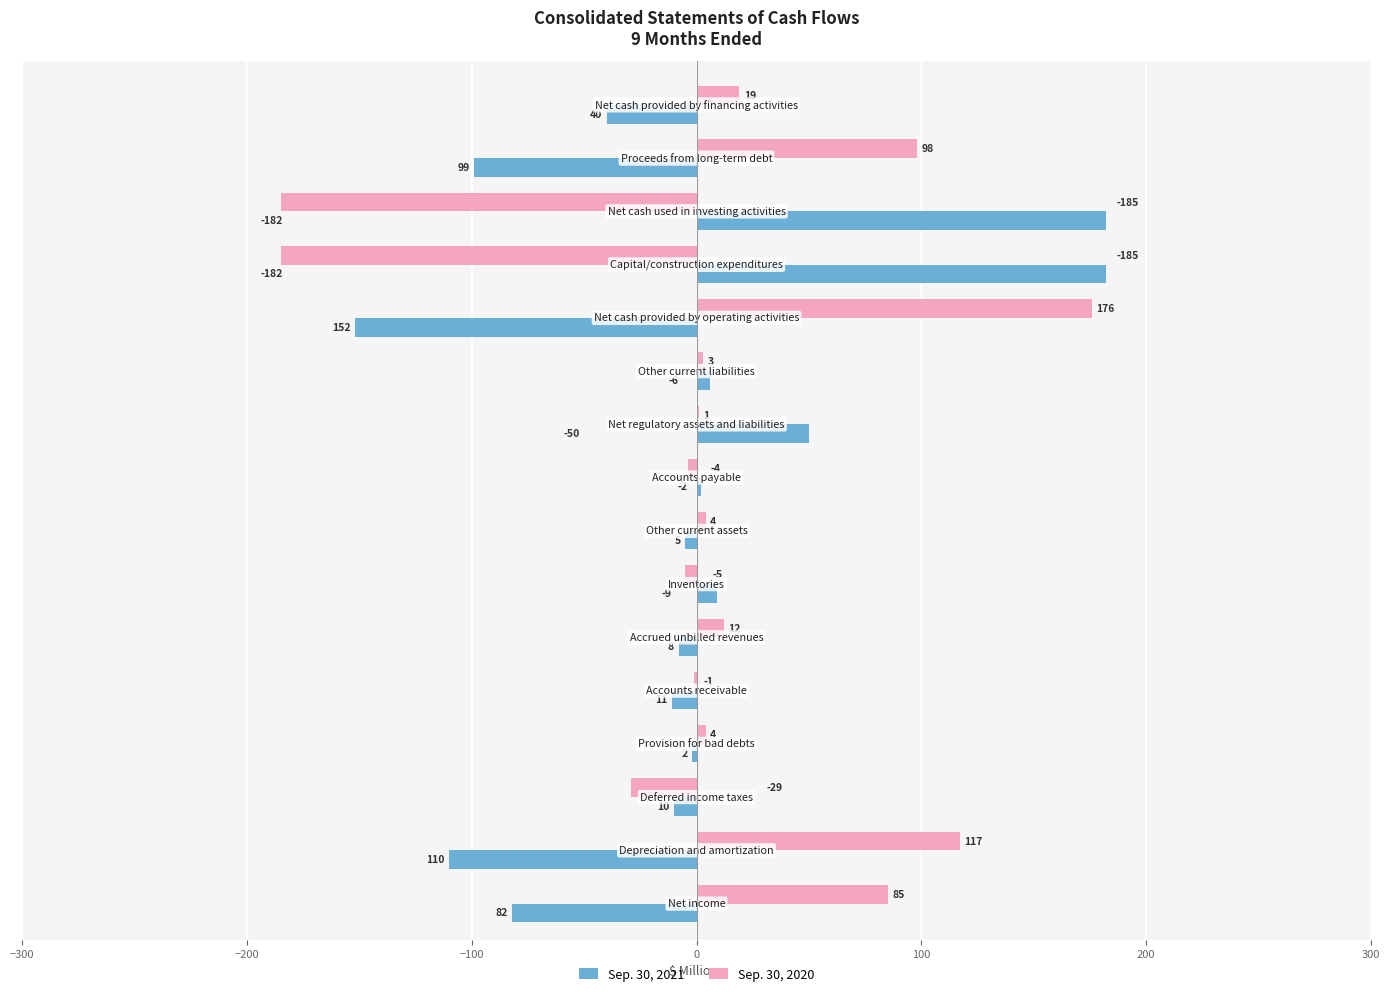

What is the sum of all Sep. 30, 2021 values?

-88